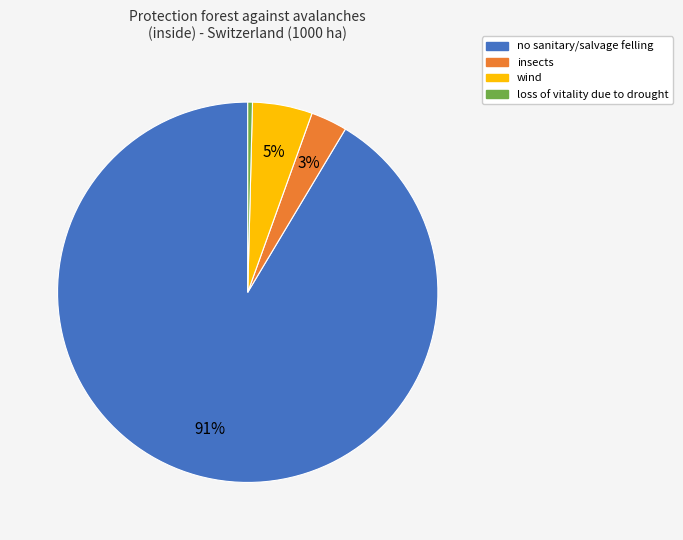

Count the number of slices in the pie.

4